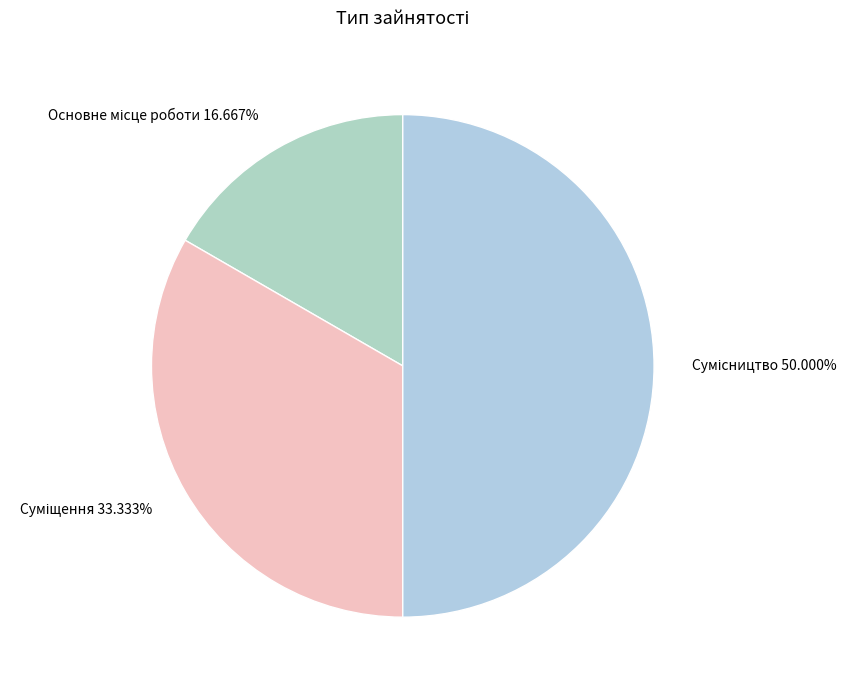

Rank the categories by value from lowest to highest.

Основне місце роботи, Суміщення, Сумісництво